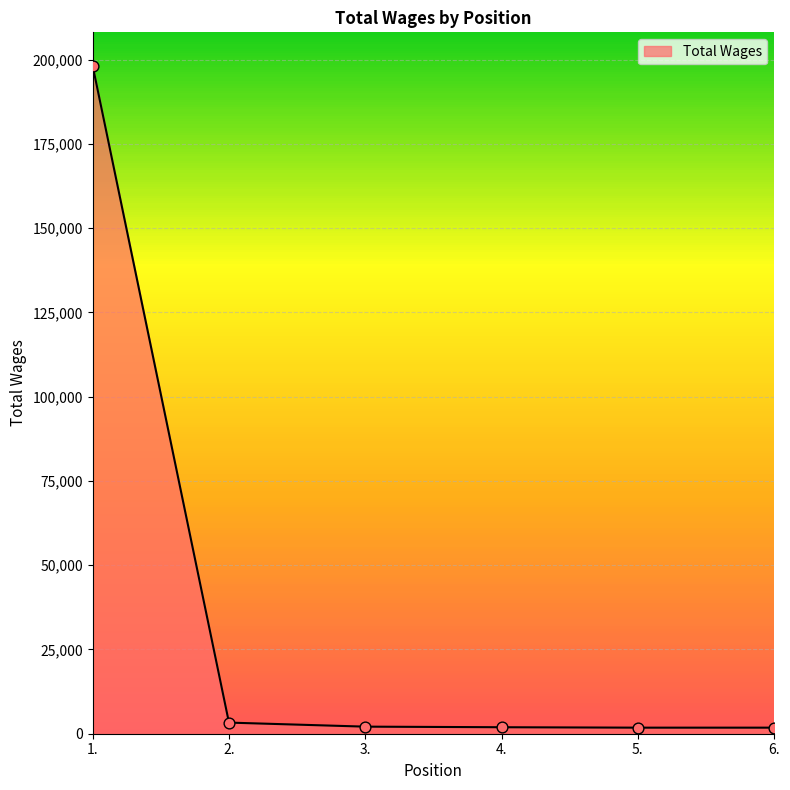

Approximately how many times larger is the value at 1. compared to 5.?

110.1